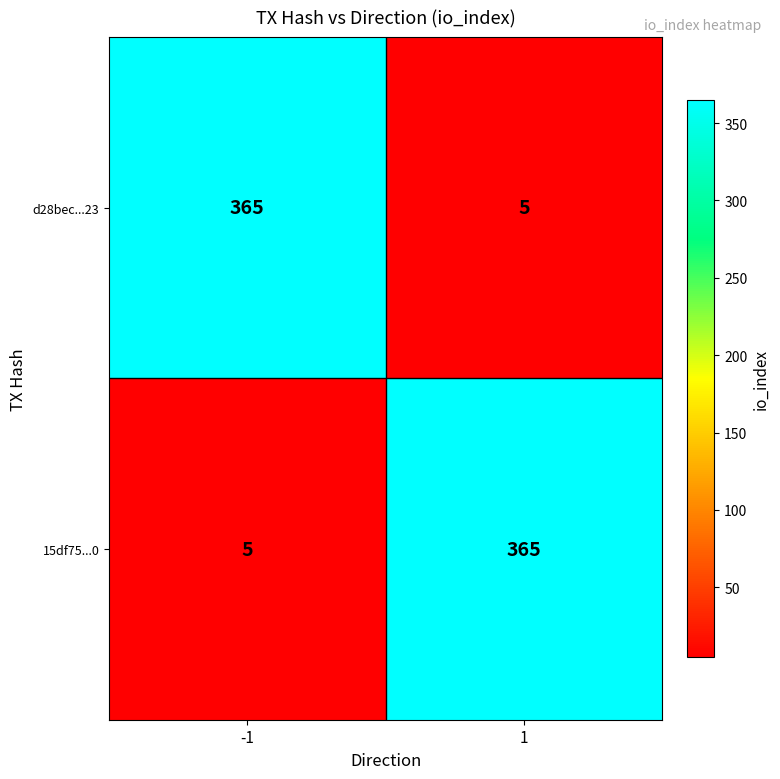

Is it true that d28bec...23 equals 5 at 1?

True